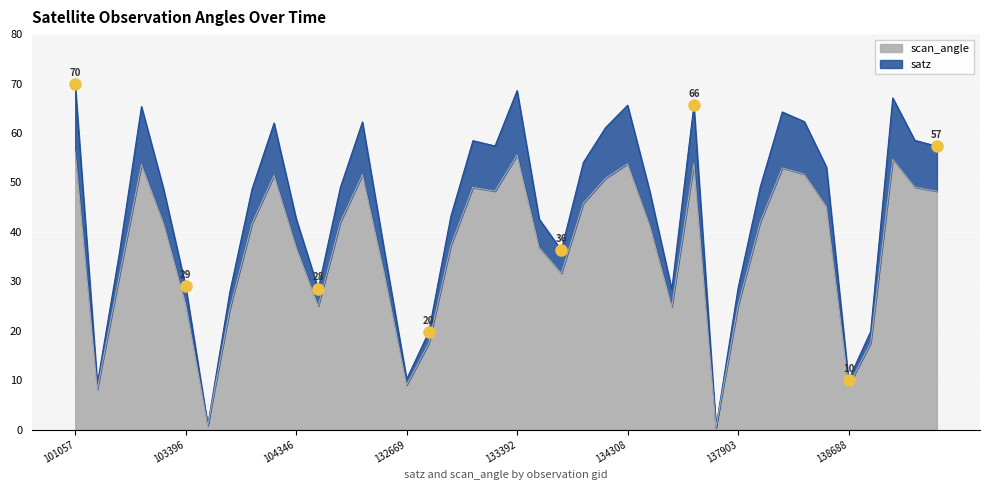

What is the greatest value displayed?

69.8